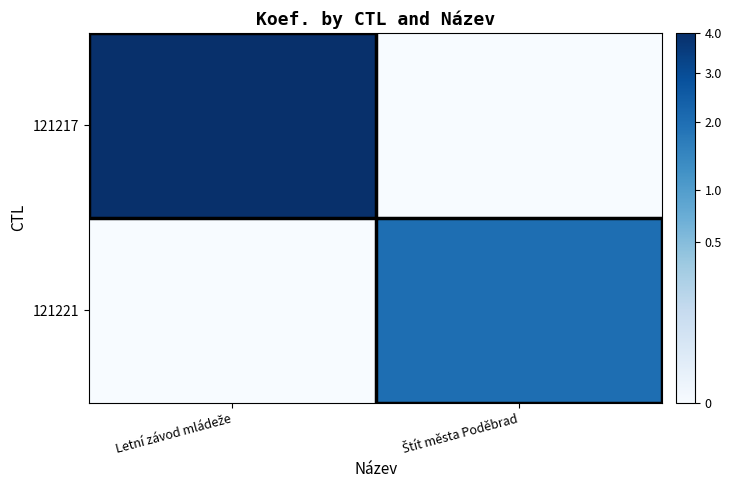

Reading left to right, what are all the values shown in this chart?

121217: Letní závod mládeže=4	Štít města Poděbrad=0
121221: Letní závod mládeže=0	Štít města Poděbrad=2